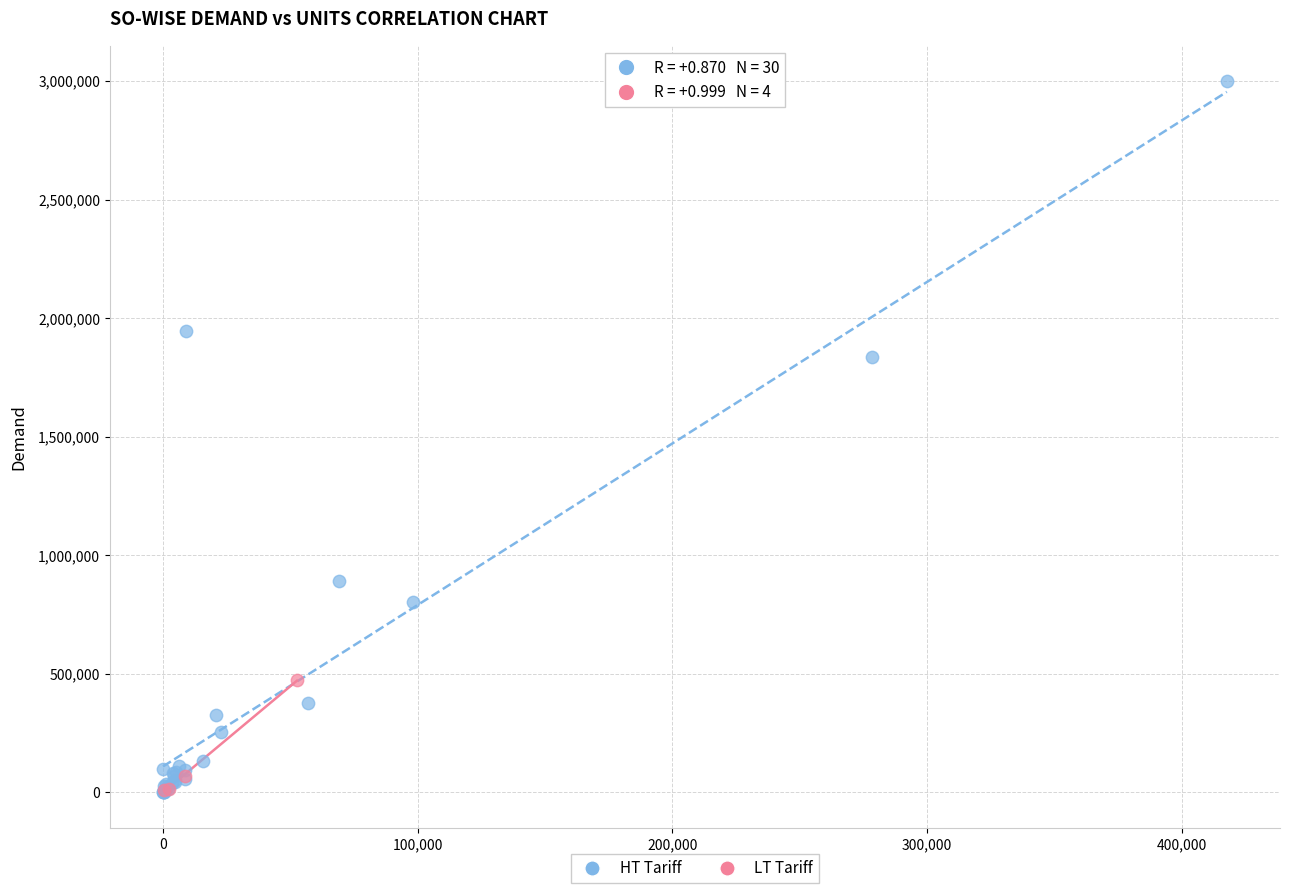

Which series reaches the maximum Y coordinate?

HT Tariff